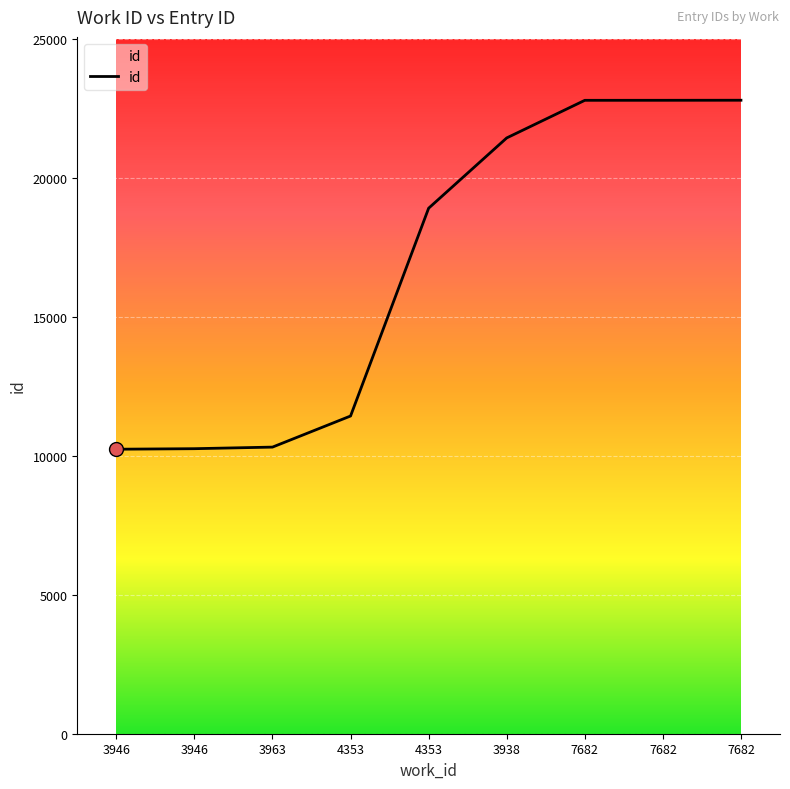

Approximately how many times larger is the value at 7682 compared to 3946?

2.2